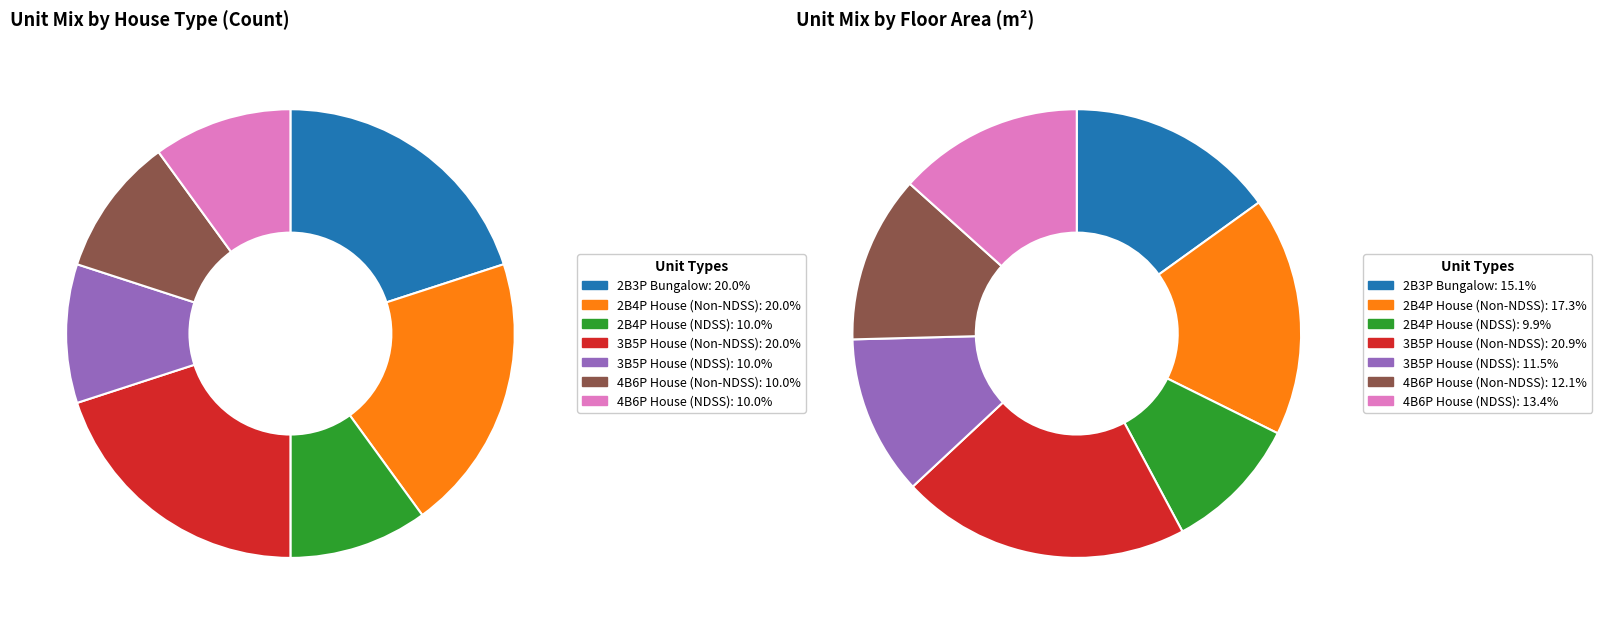

Does 2B4P House (Non-NDSS) represent more than half of the total?

No